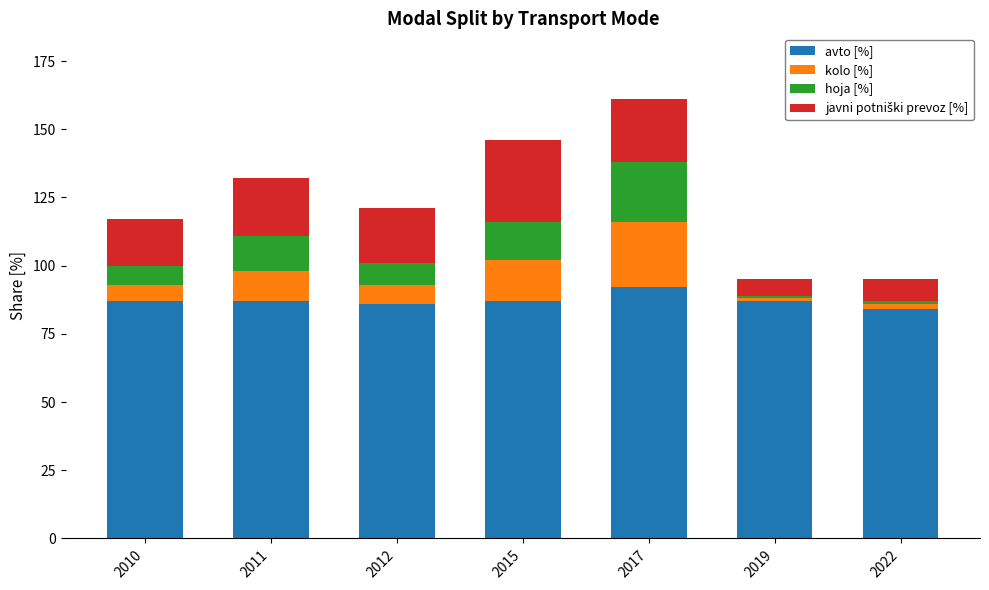

What is the lowest value of the avto [%] series?

84